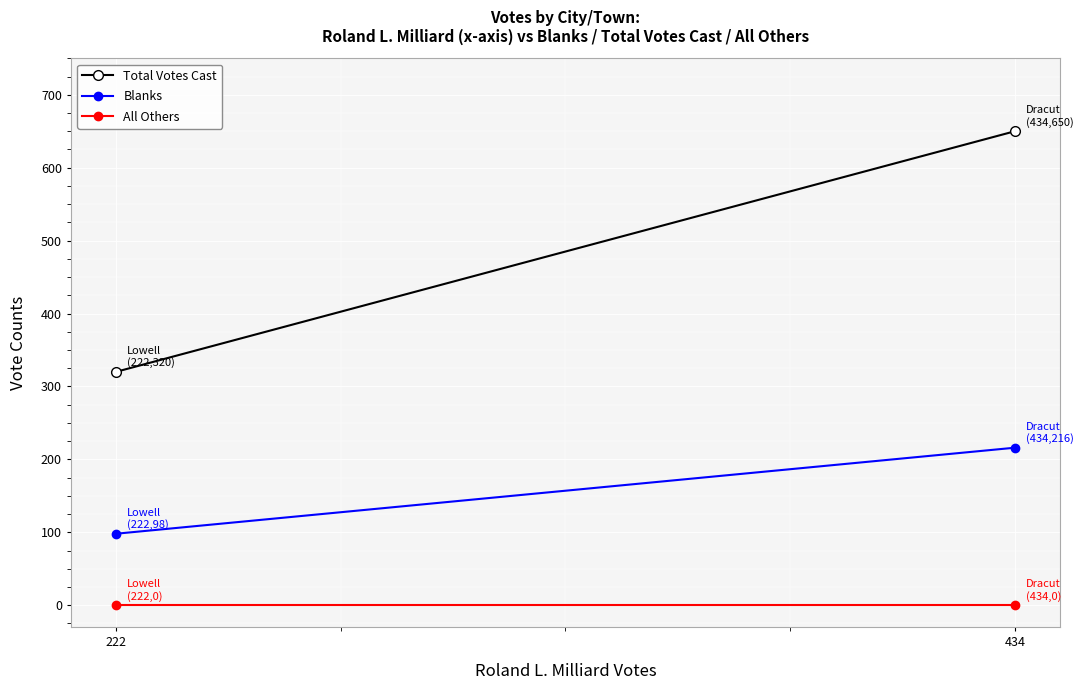

Reading left to right, what are all the values shown in this chart?

Total Votes Cast: 434=650	222=320
Blanks: 434=216	222=98
All Others: 434=0	222=0